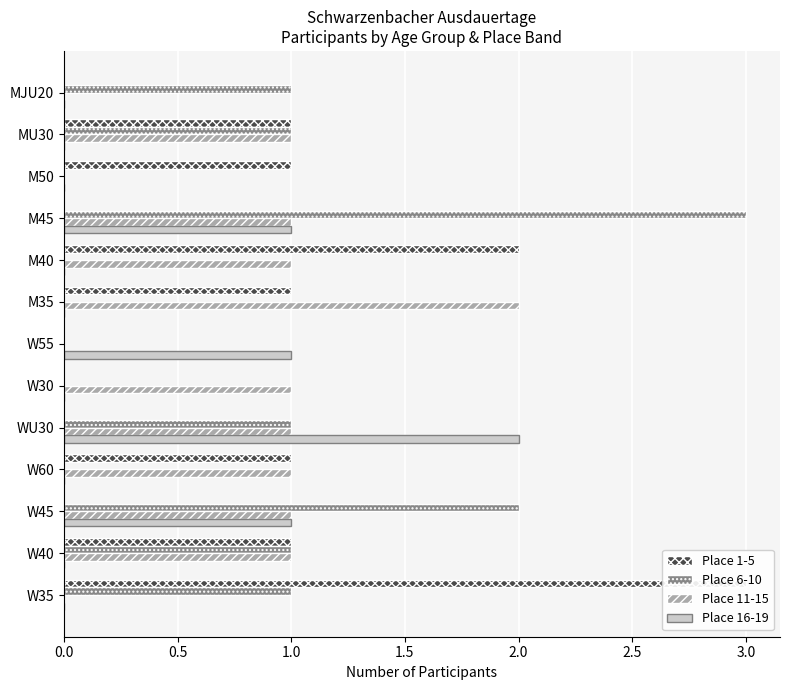

List the series in order of their peak value, highest first.

Place 1-5, Place 6-10, Place 11-15, Place 16-19